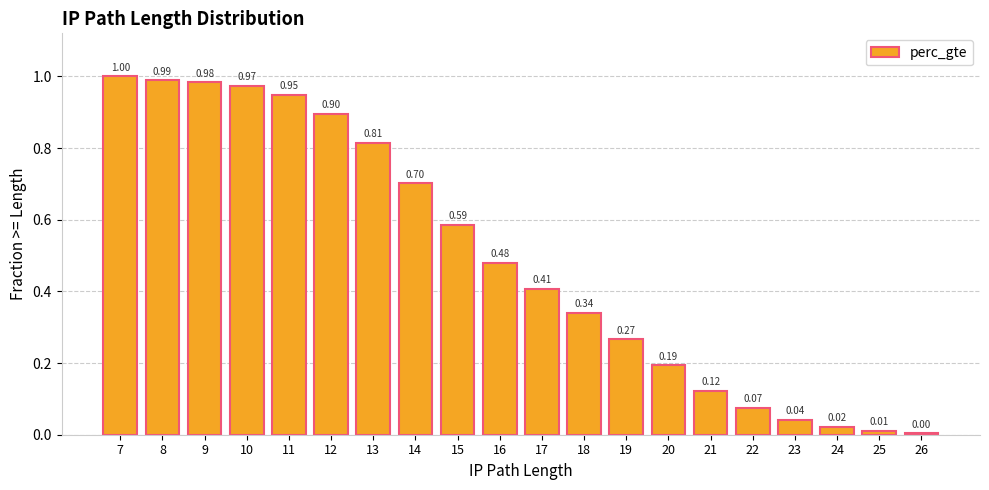

What is the sum of the values at 13 and 12?

1.7